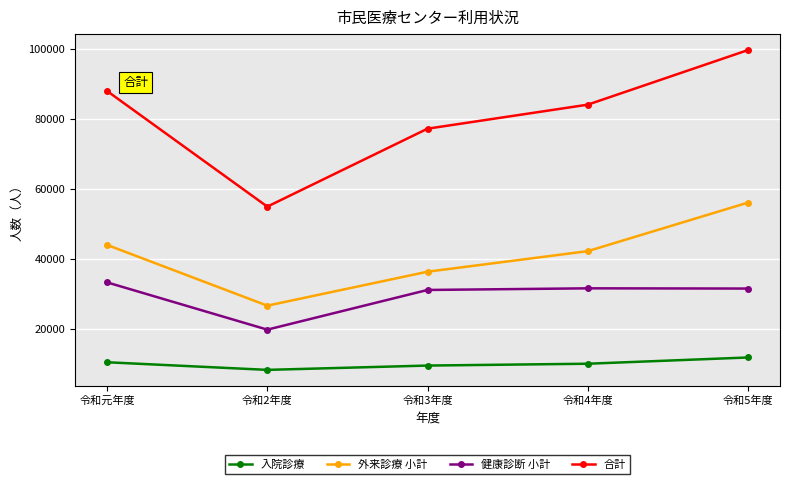

True or false: 入院診療 and 合計 intersect in this chart.

False